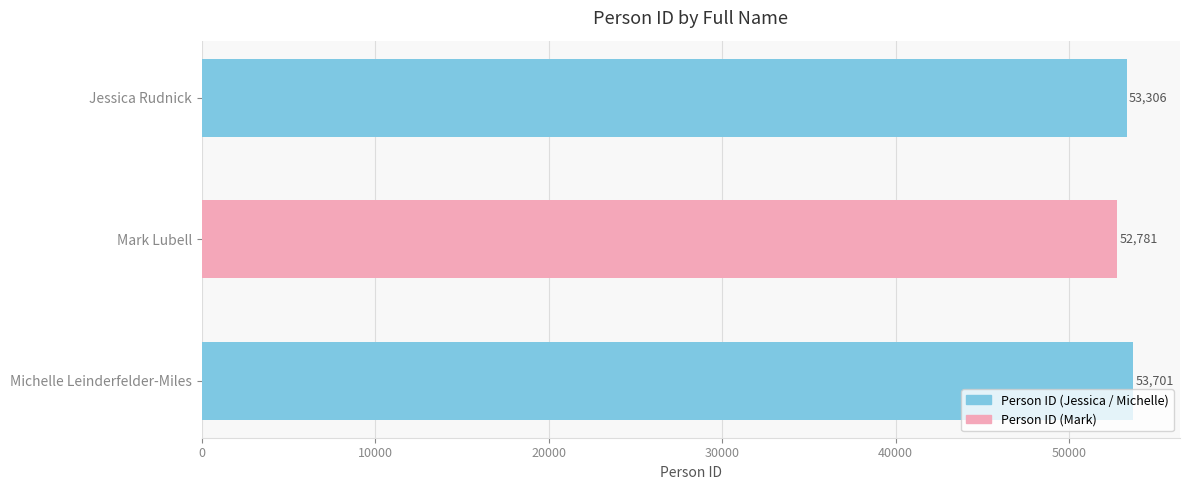

Are the bars grouped side by side (vs. stacked)?

No